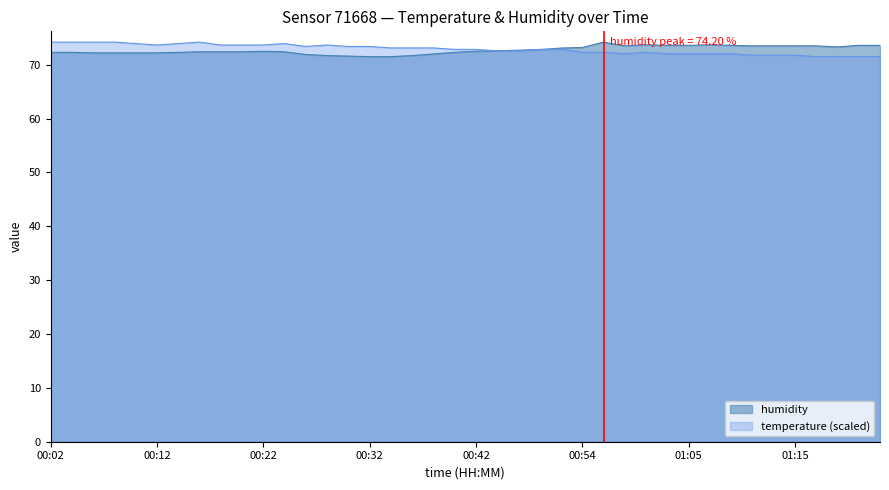

What is the maximum value for humidity?

74.2